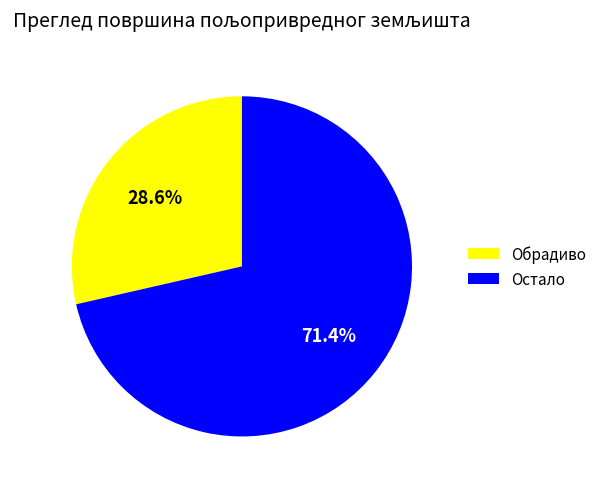

To the nearest percent, what is the difference between the Обрадиво and Остало slice percentages?

43%